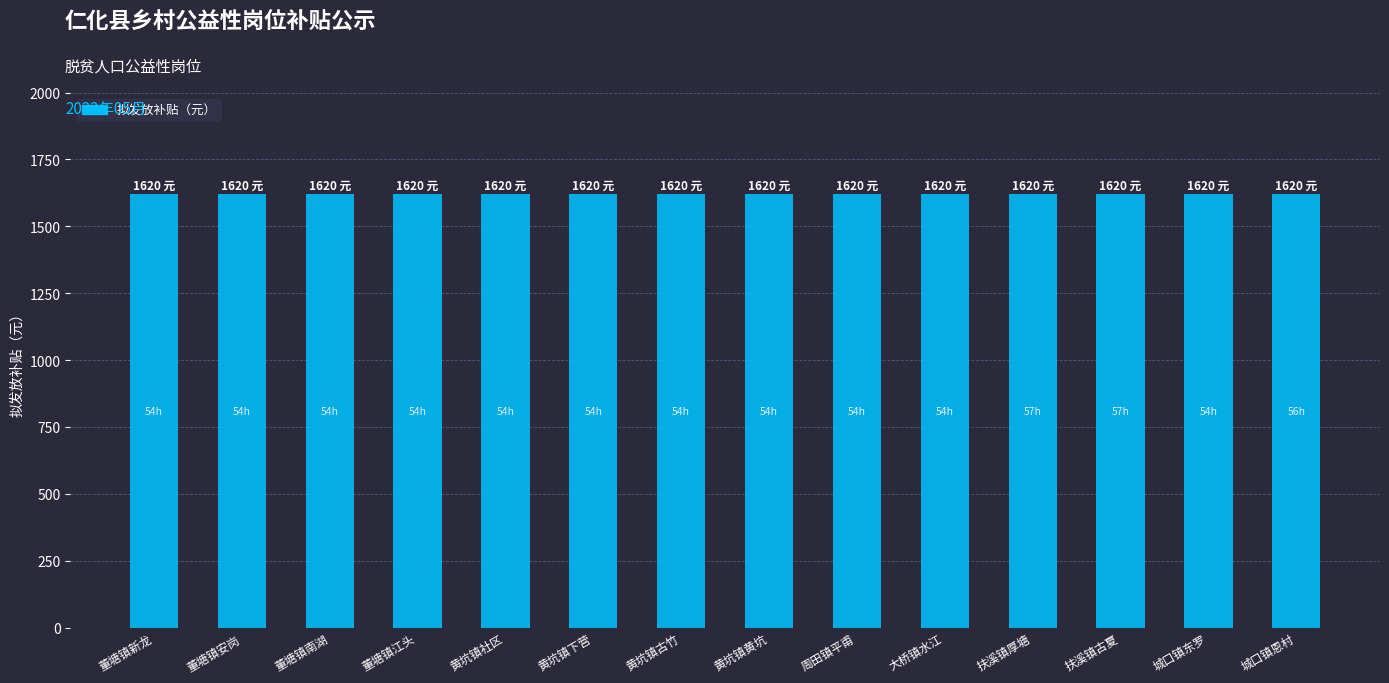

Where is 劳动时长（小时） nearest to the value 55?

董塘镇新龙